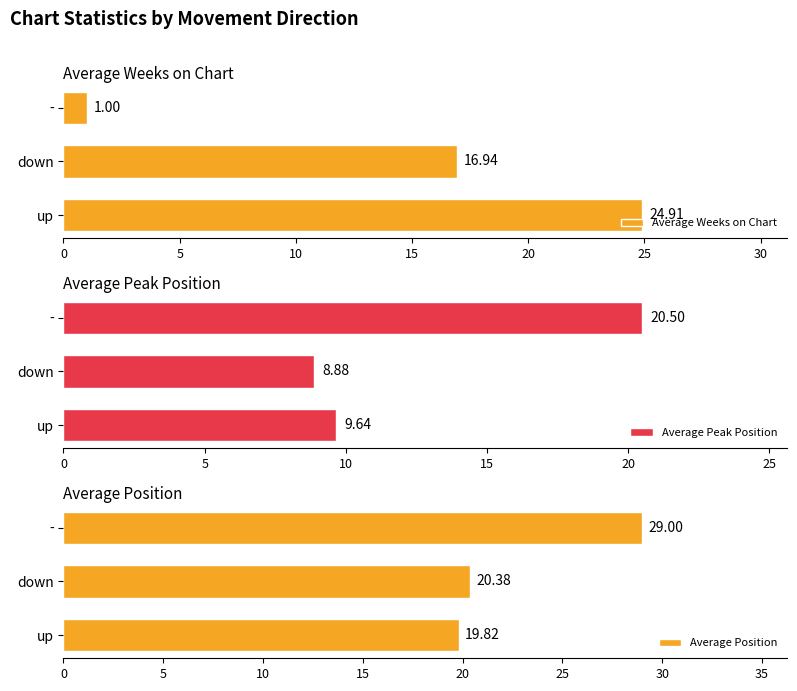

How many groups of bars are there?

3